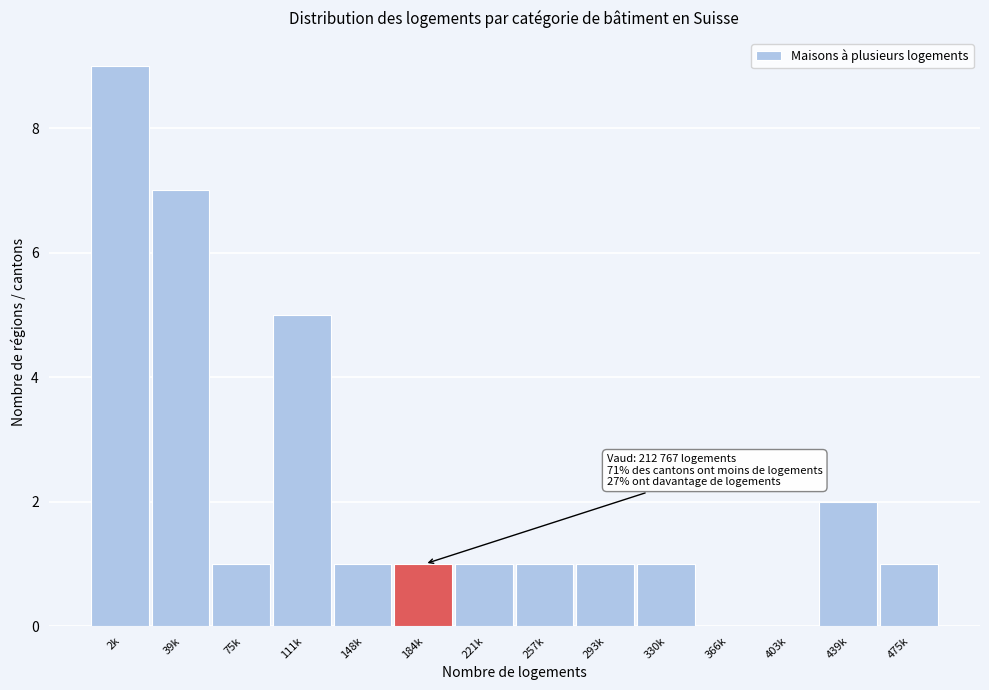

Reading left to right, transcribe all the data shown in this chart.

2k=9	39k=7	75k=1	111k=5	148k=1	184k=1	221k=1	257k=1	293k=1	330k=1	366k=0	403k=0	439k=2	475k=1